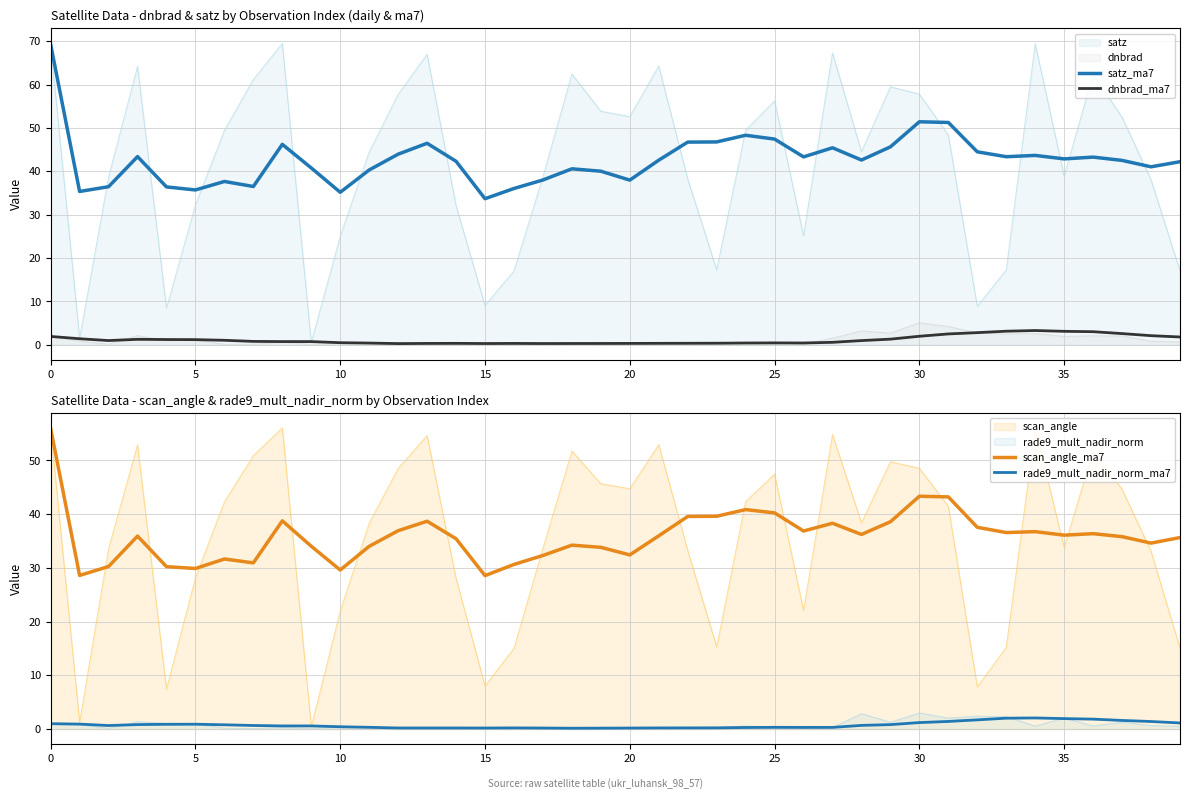

What is the difference between the rade9_mult_nadir_norm_ma7 values at 30 and 23?

1.0